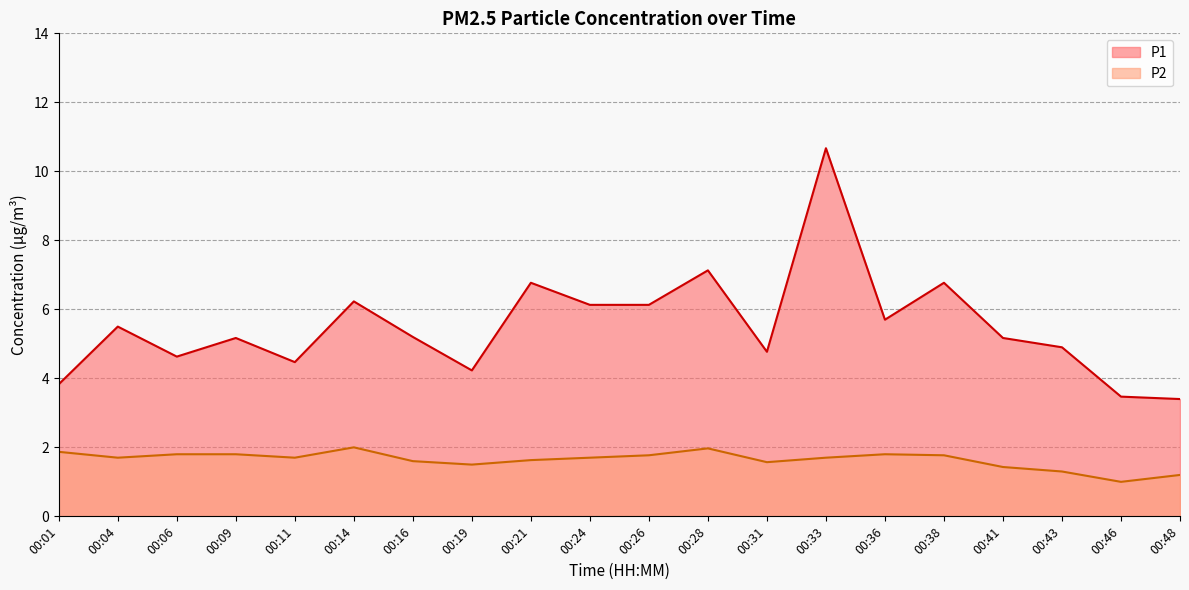

How many lines are shown in the chart?

2